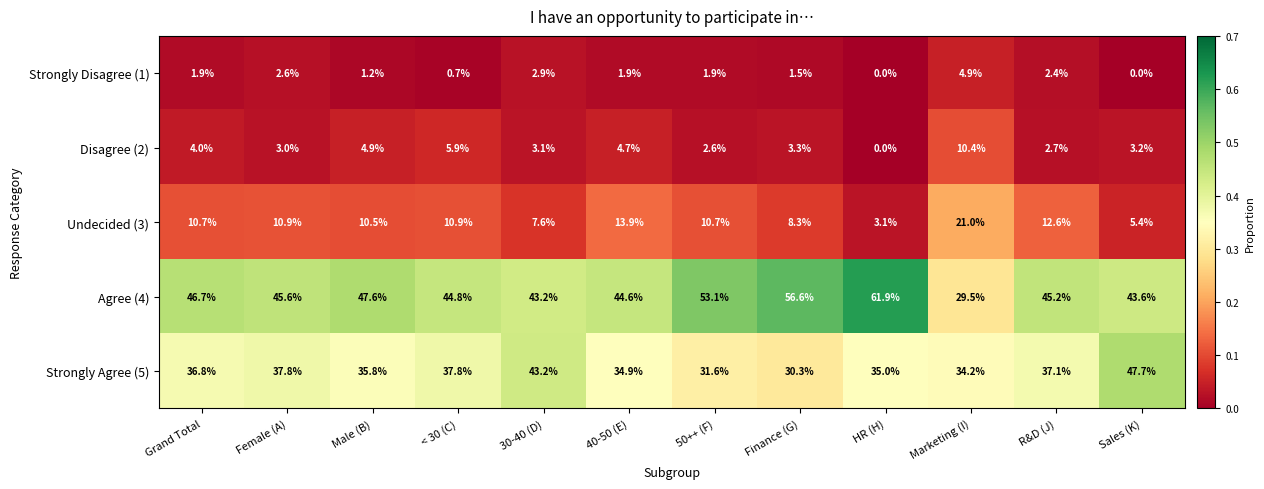

Where is Disagree (2) nearest to the value 5?

Male (B)